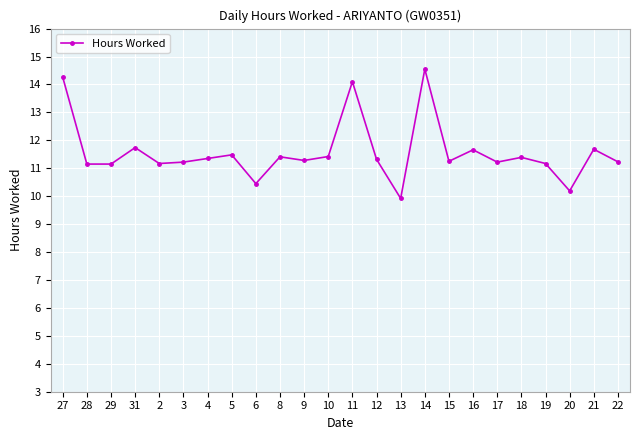

What position from the right is 14?

9